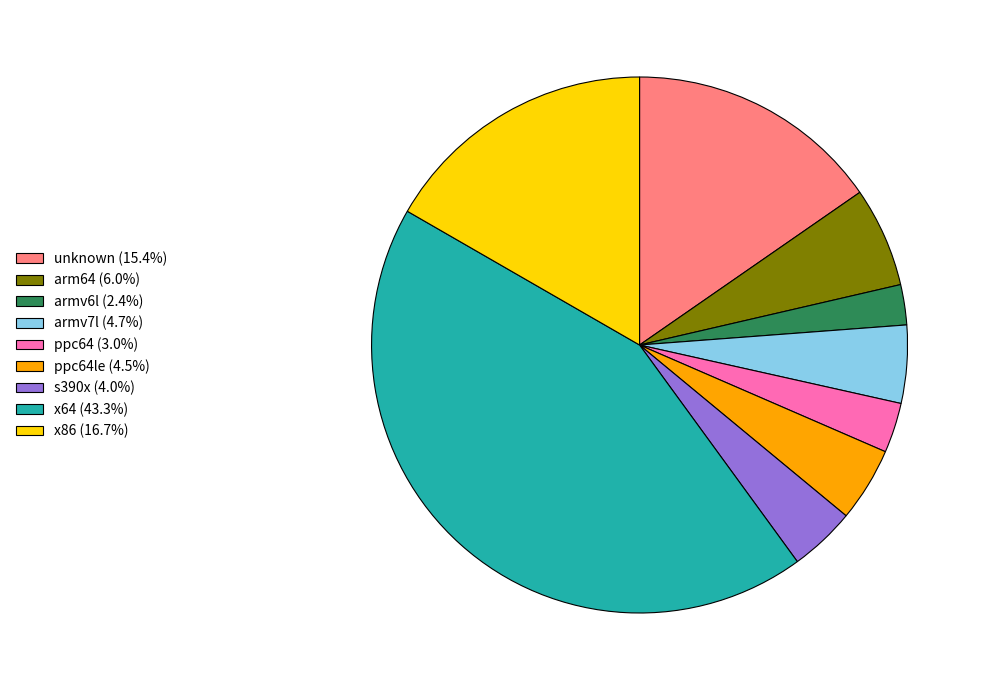

Is there a majority slice in this chart?

No